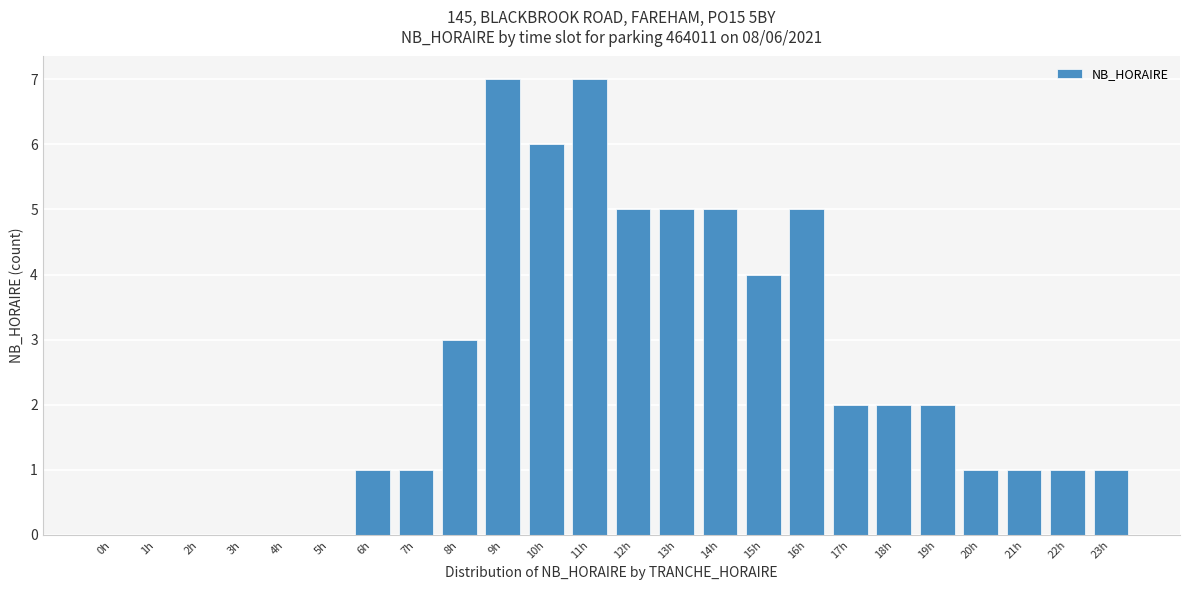

Reading left to right, extract all data points from this chart.

0h=0	1h=0	2h=0	3h=0	4h=0	5h=0	6h=1	7h=1	8h=3	9h=7	10h=6	11h=7	12h=5	13h=5	14h=5	15h=4	16h=5	17h=2	18h=2	19h=2	20h=1	21h=1	22h=1	23h=1